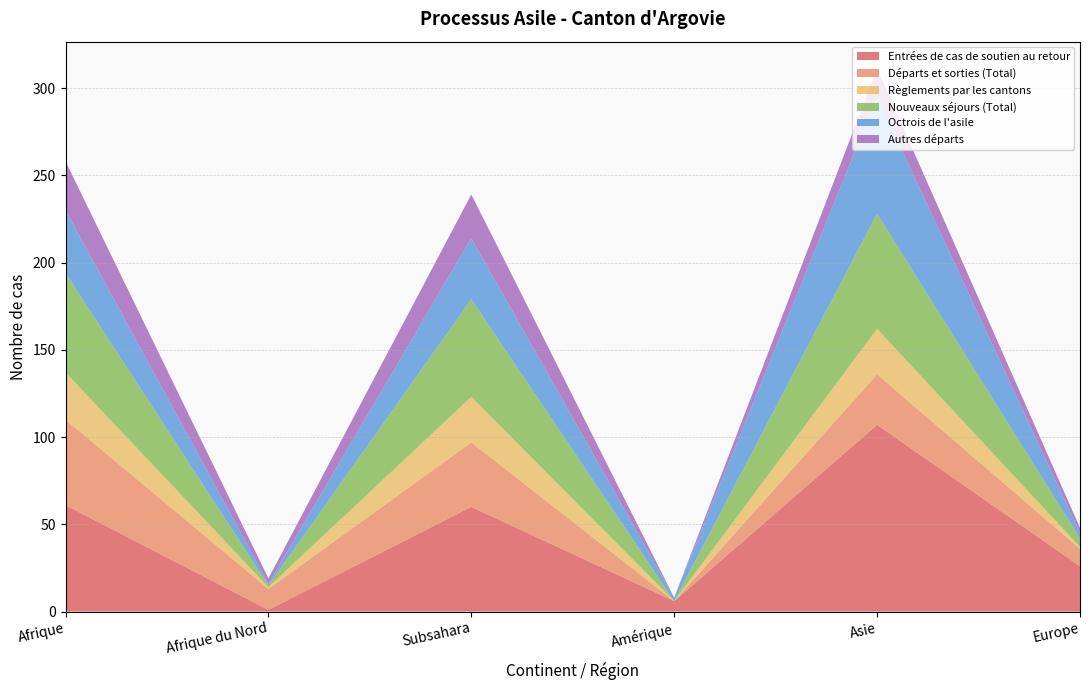

Reading left to right, what are all the values shown in this chart?

Entrées de cas de soutien au retour: Afrique=61	Afrique du Nord=1	Subsahara=60	Amérique=6	Asie=107	Europe=26
Départs et sorties (Total): Afrique=49	Afrique du Nord=12	Subsahara=37	Amérique=0	Asie=29	Europe=10
Règlements par les cantons: Afrique=27	Afrique du Nord=1	Subsahara=26	Amérique=0	Asie=26	Europe=1
Nouveaux séjours (Total): Afrique=57	Afrique du Nord=1	Subsahara=56	Amérique=0	Asie=66	Europe=5
Octrois de l'asile: Afrique=36	Afrique du Nord=1	Subsahara=35	Amérique=2	Asie=67	Europe=3
Autres départs: Afrique=28	Afrique du Nord=3	Subsahara=25	Amérique=0	Asie=16	Europe=3